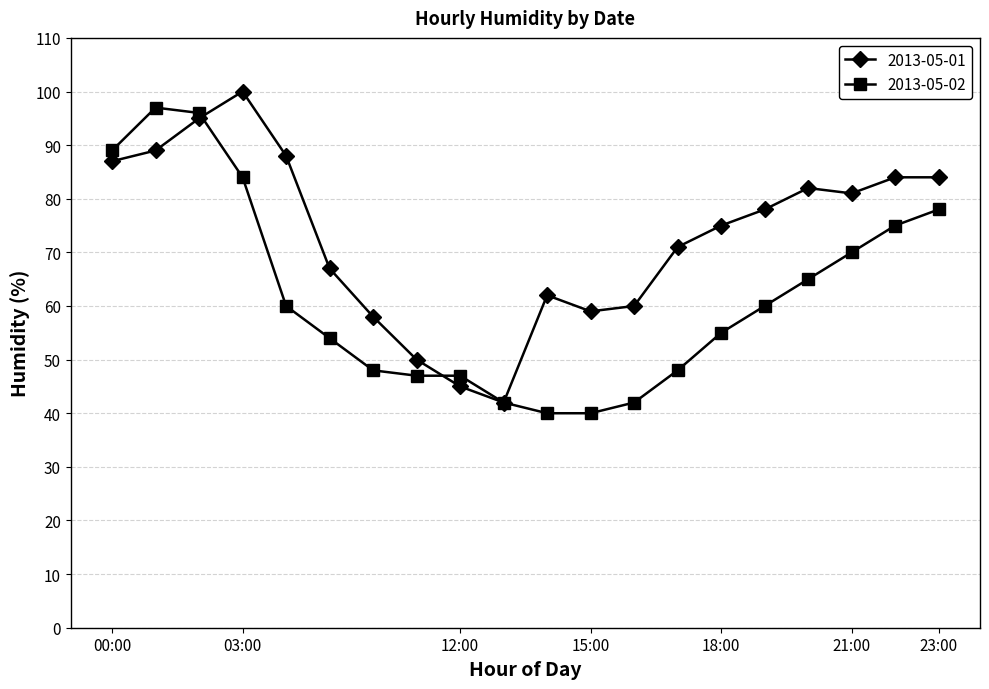

Is this an area chart (filled region under the line)?

No